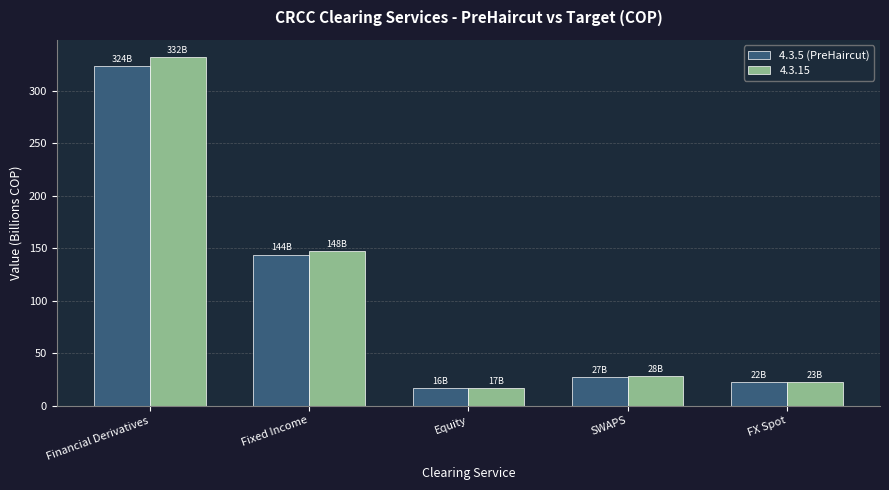

How many data points in 4.3.15 are less than 27?

2